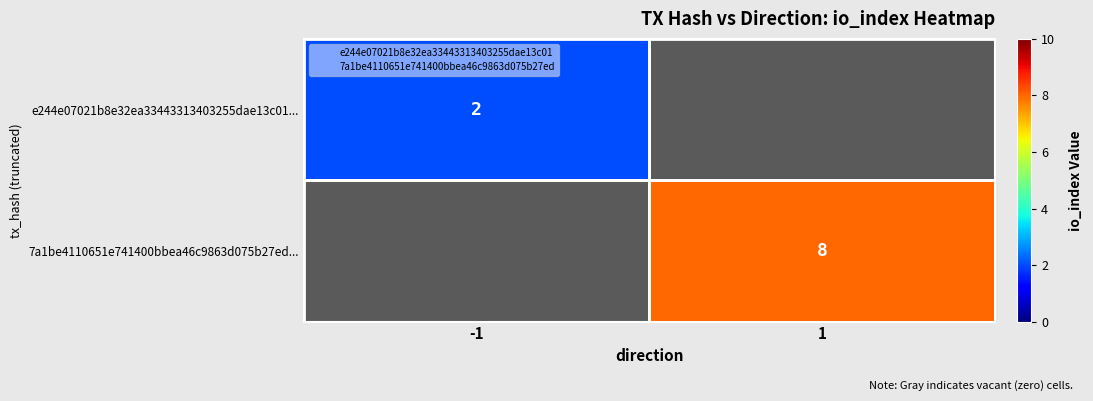

Is it true that 7a1be4110651e741400bbea46c9863d075b27ed... equals 5 at 1?

False